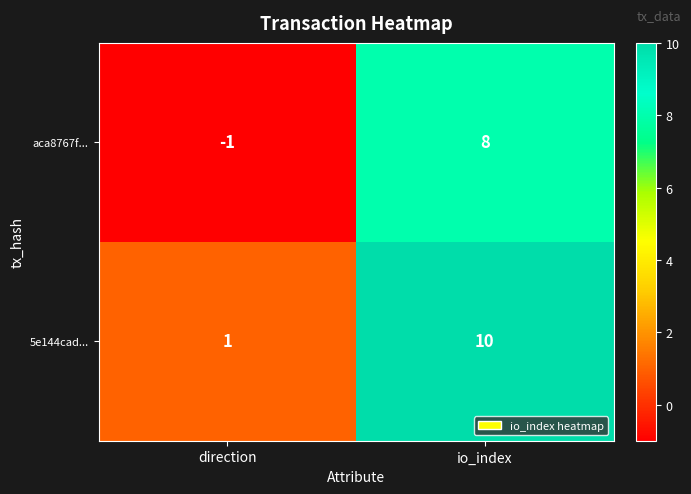

What is the greatest value displayed?

10